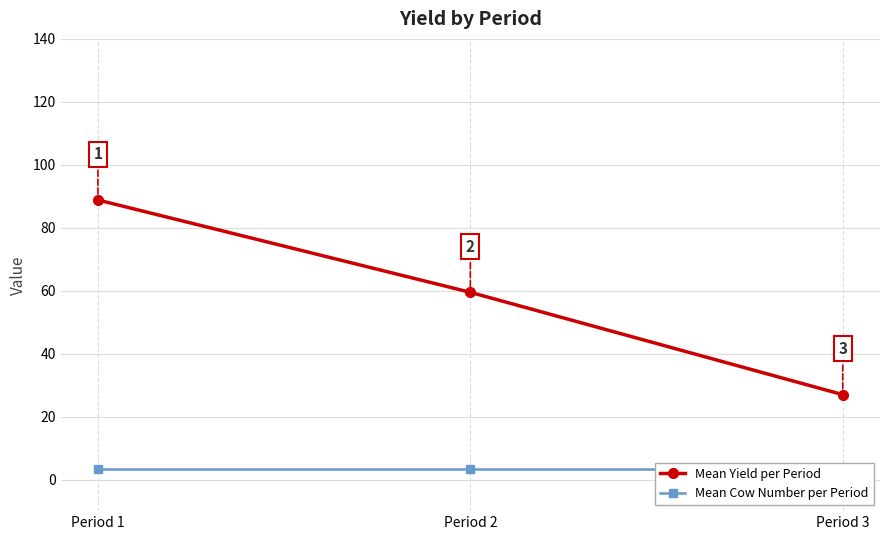

What is the minimum value shown in the chart?

3.5